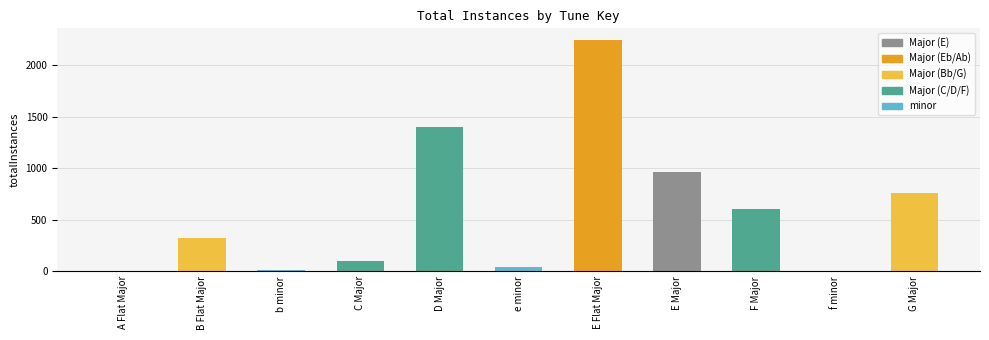

True or false: the data shows 13 at b minor.

True